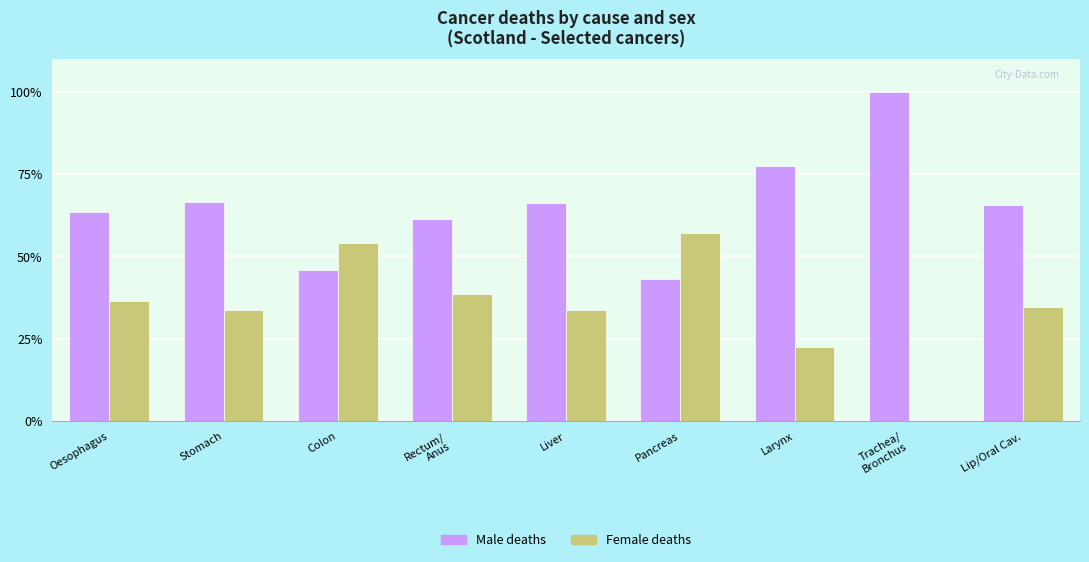

Is the value of Male deaths at Larynx greater than the value of Female deaths at Colon?

Yes